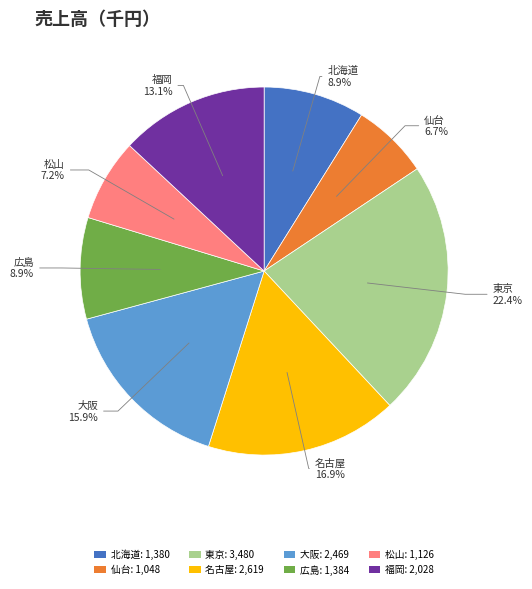

To the nearest percent, what is the difference between the largest and smallest slice percentages?

16%